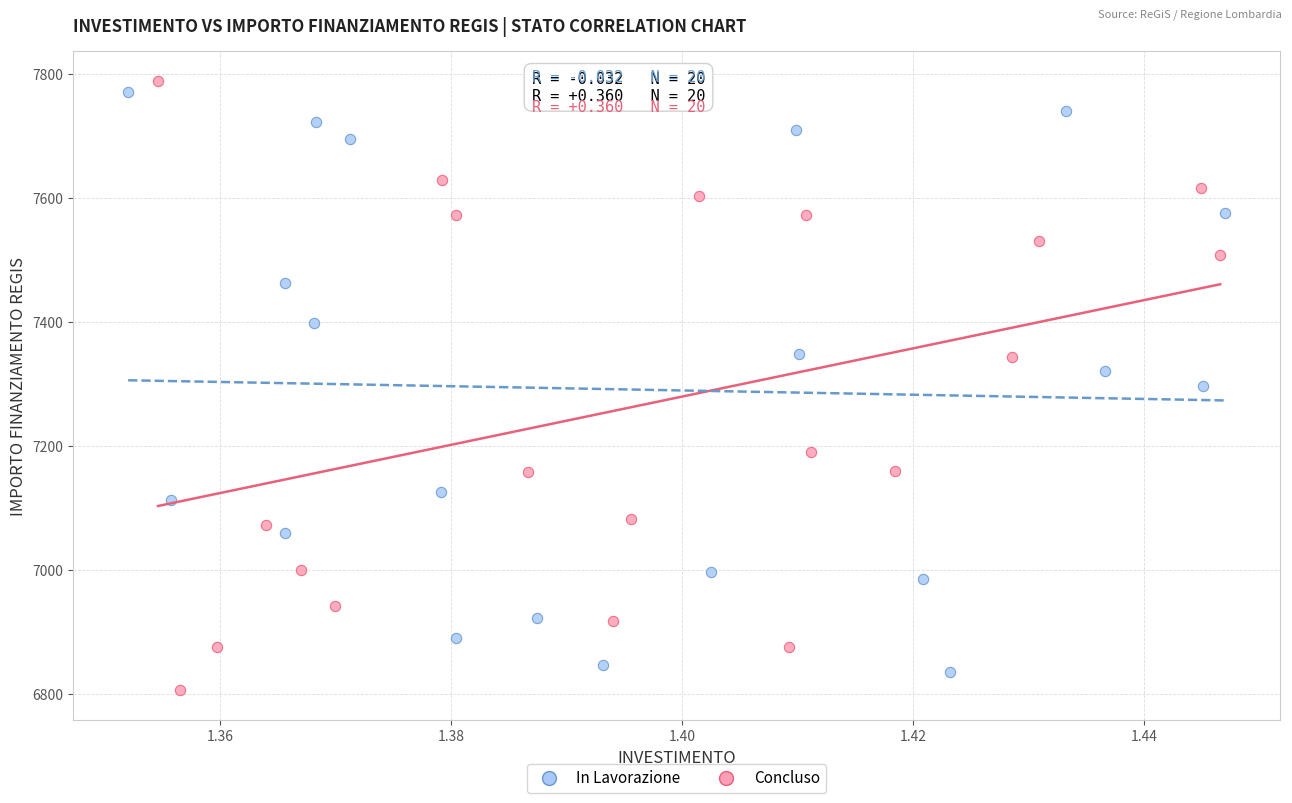

Which series contains the highest Y value?

Concluso